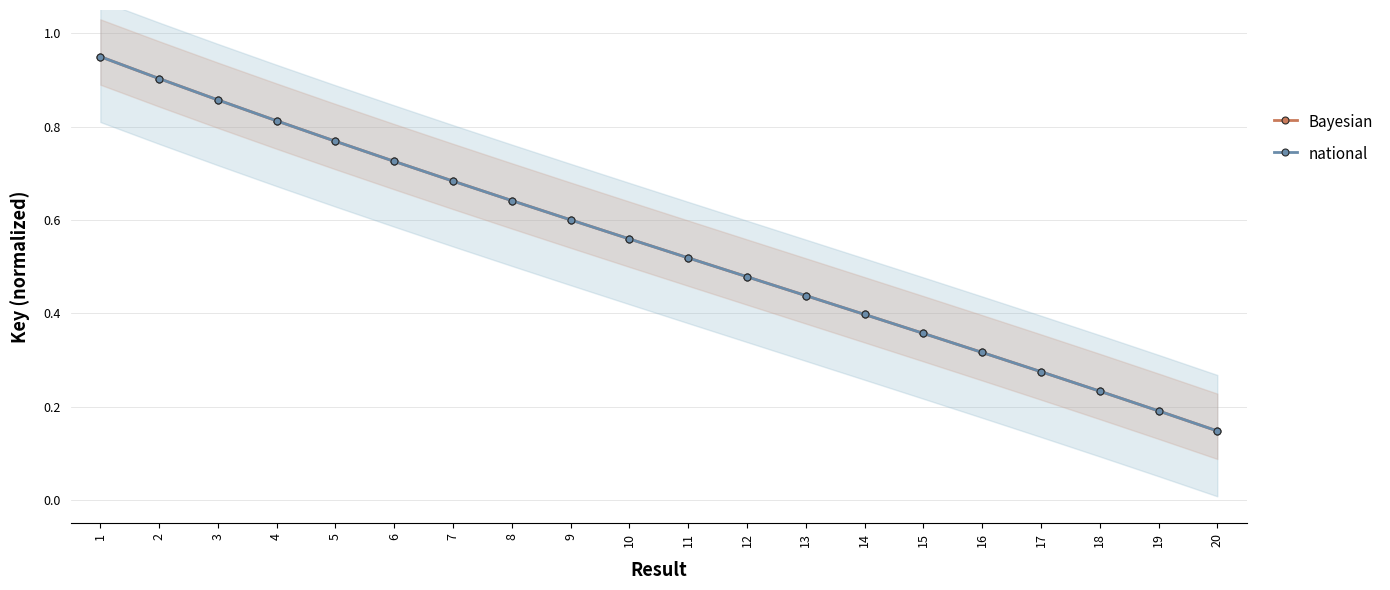

At how many categories does at least one series exceed 0?

20